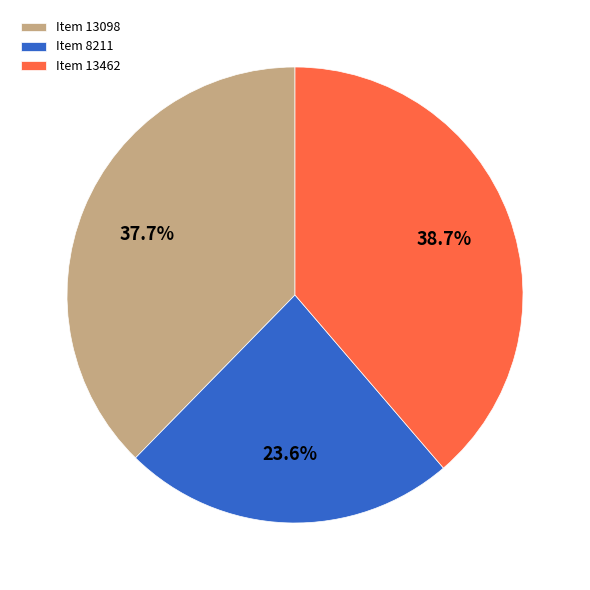

To the nearest percent, what percentage of the pie is Item 13098?

38%